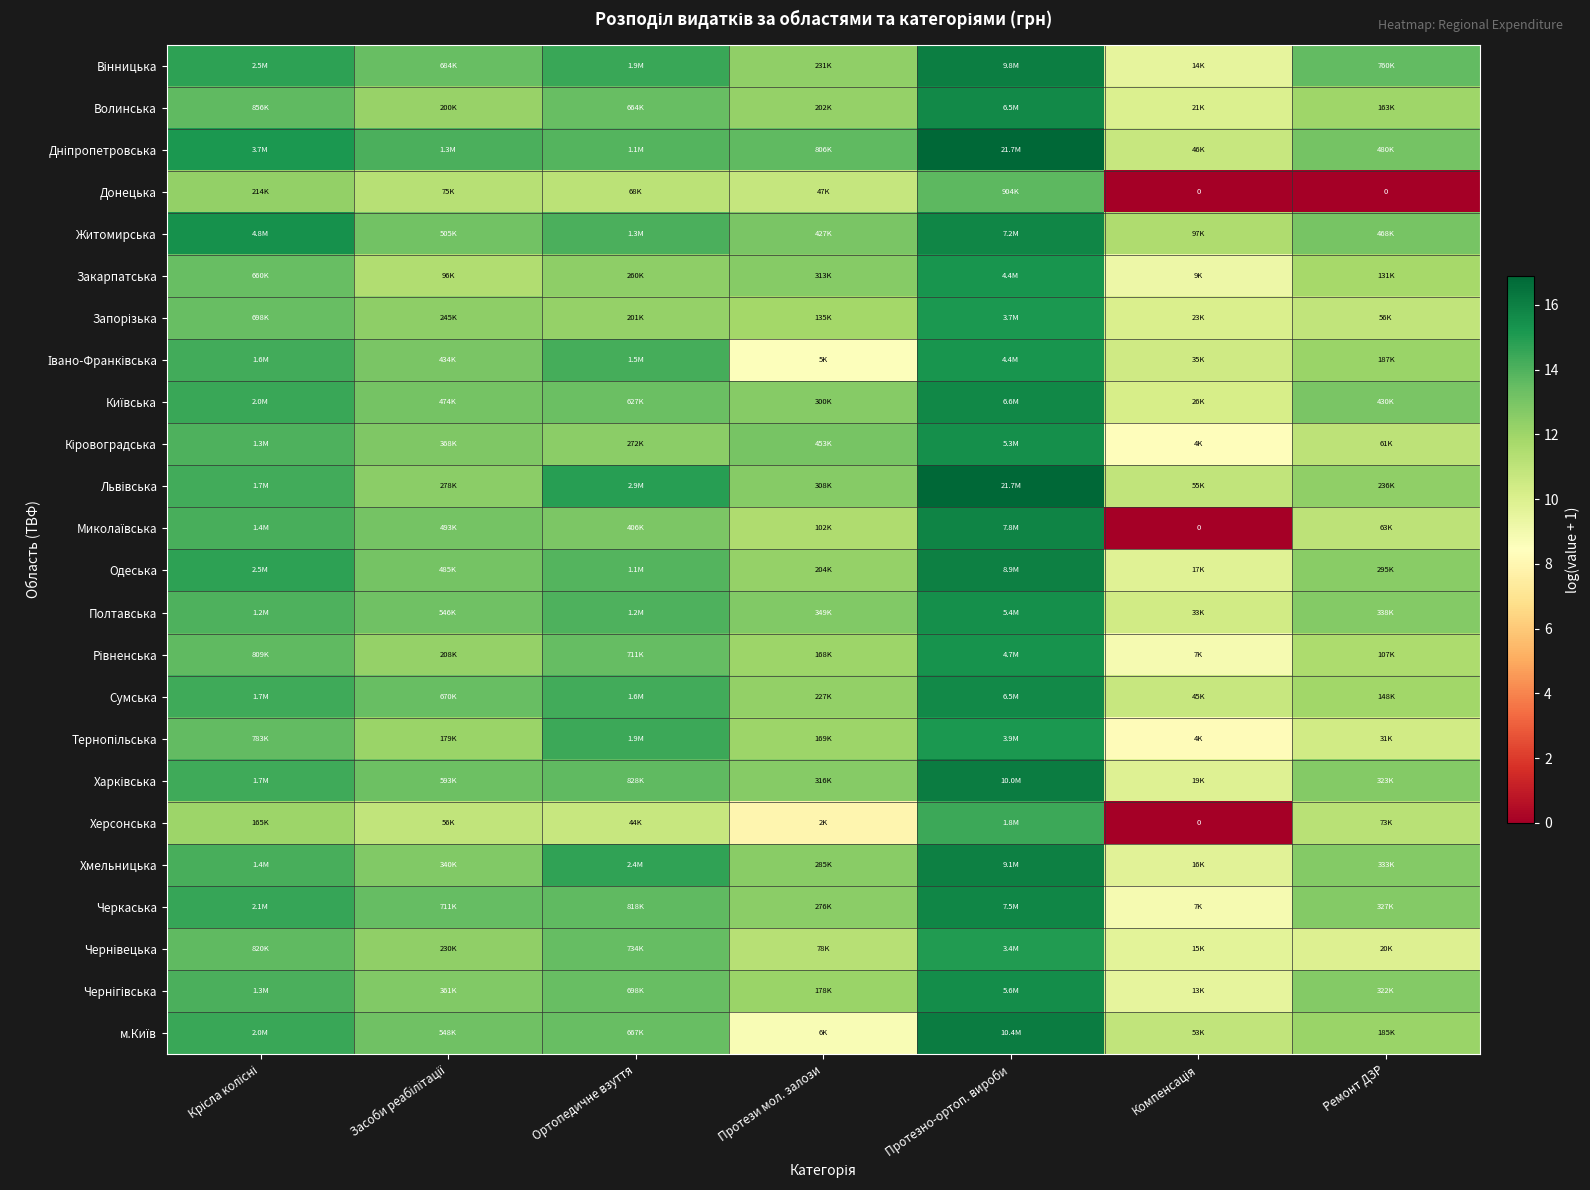

At how many categories does at least one series exceed 15?

2